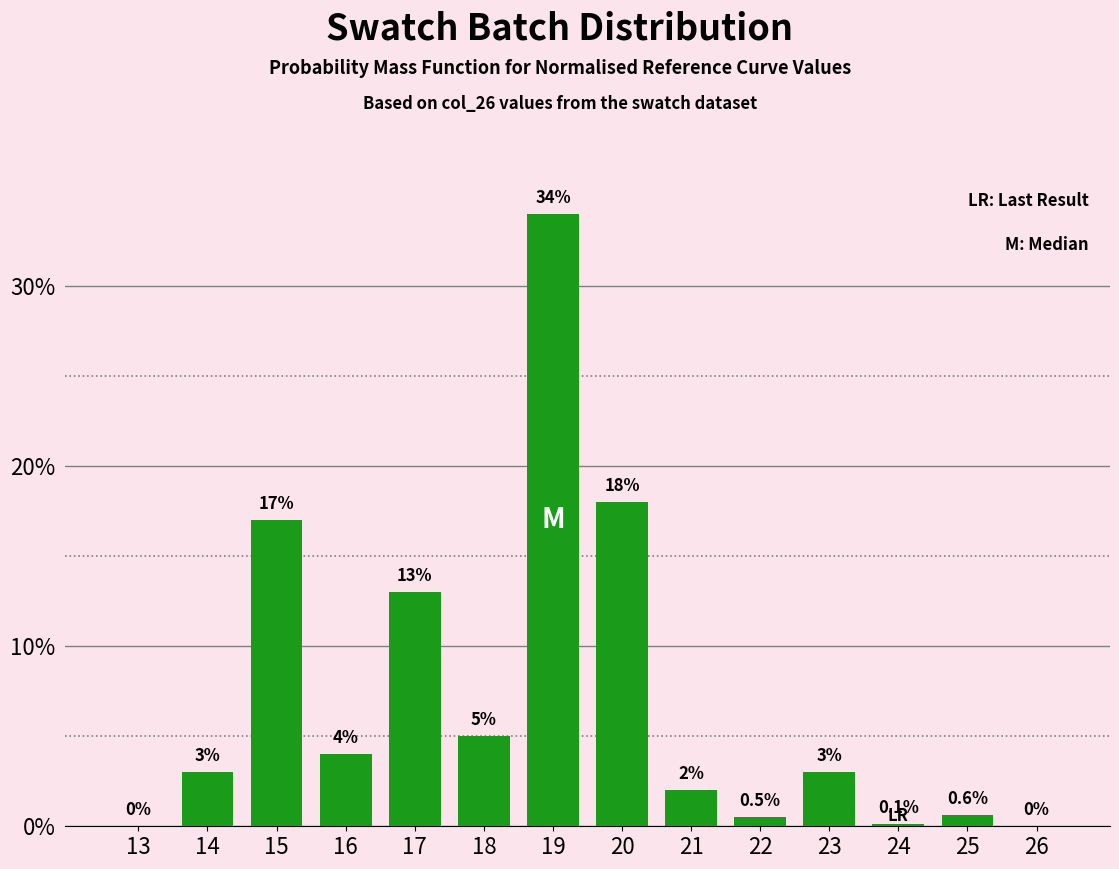

Reading left to right, transcribe all the data shown in this chart.

13=0.0	14=3.0	15=17.0	16=4.0	17=13.0	18=5.0	19=34.0	20=18.0	21=2.0	22=0.5	23=3.0	24=0.1	25=0.6	26=0.0